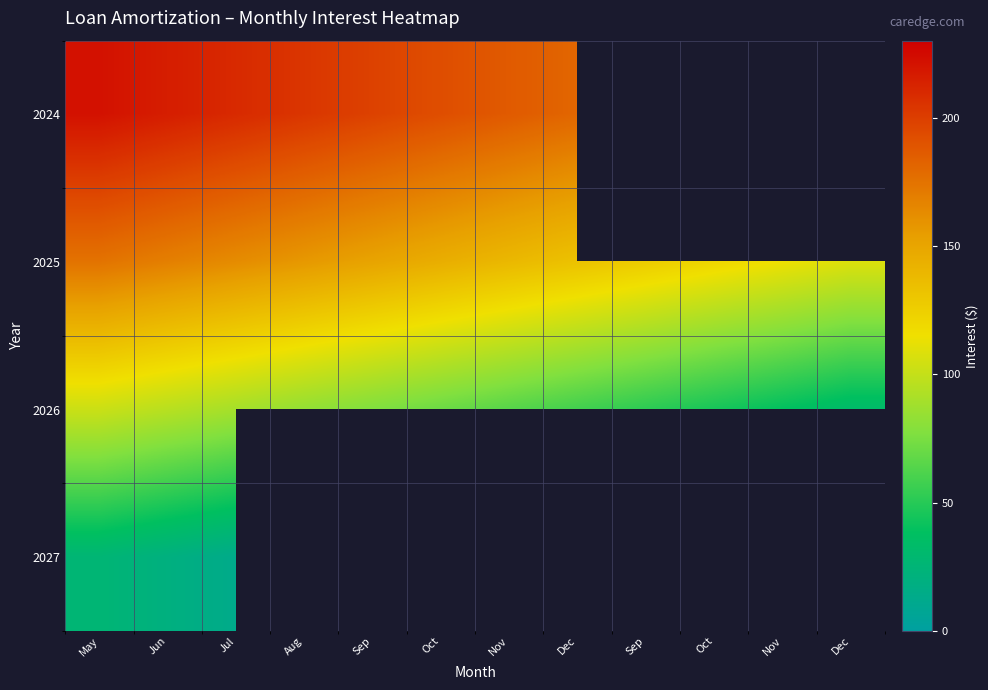

Between Oct and Aug, which is larger?

Aug